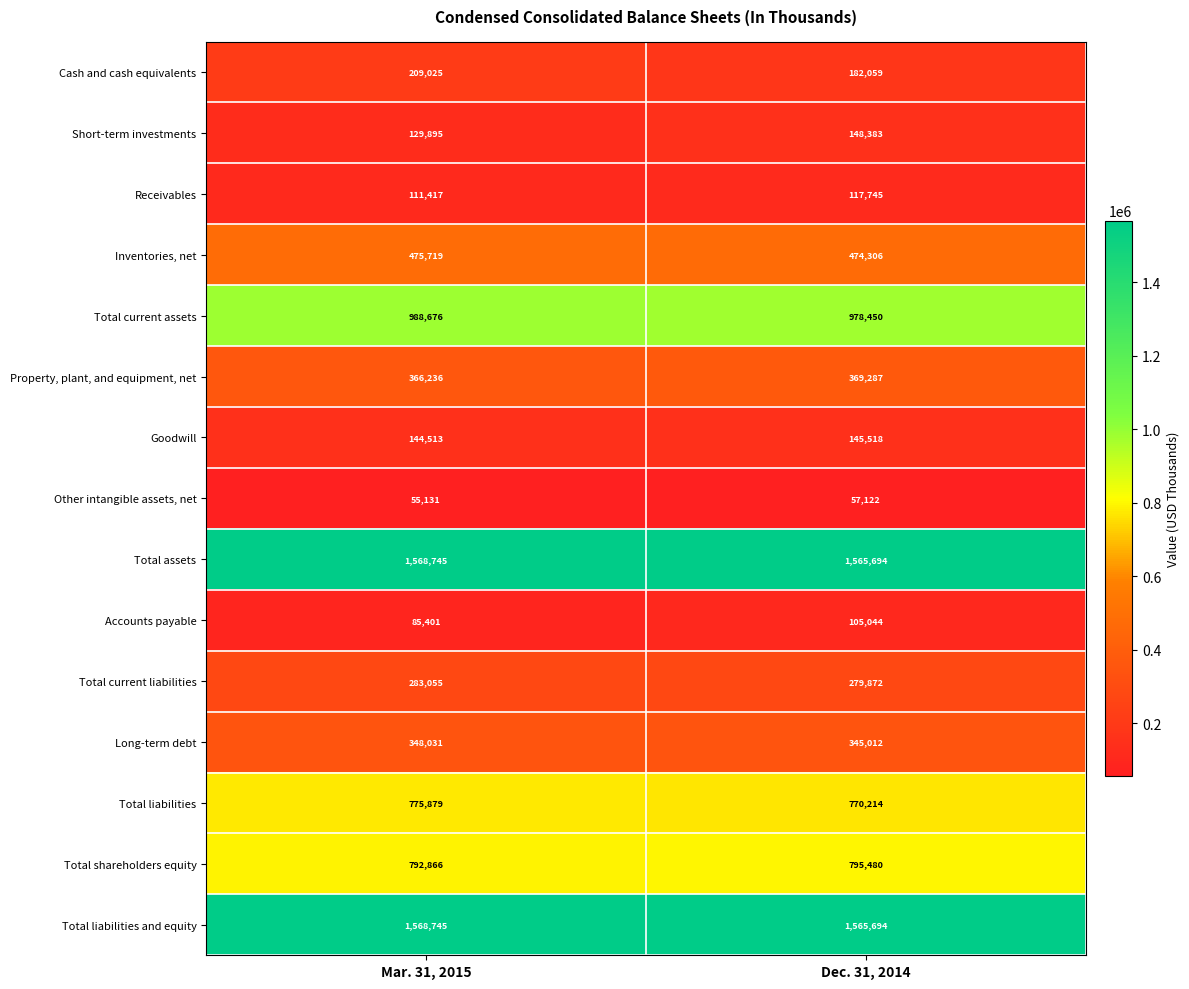

What is the approximate value of Long-term debt at Dec. 31, 2014, to the nearest 10?

345010